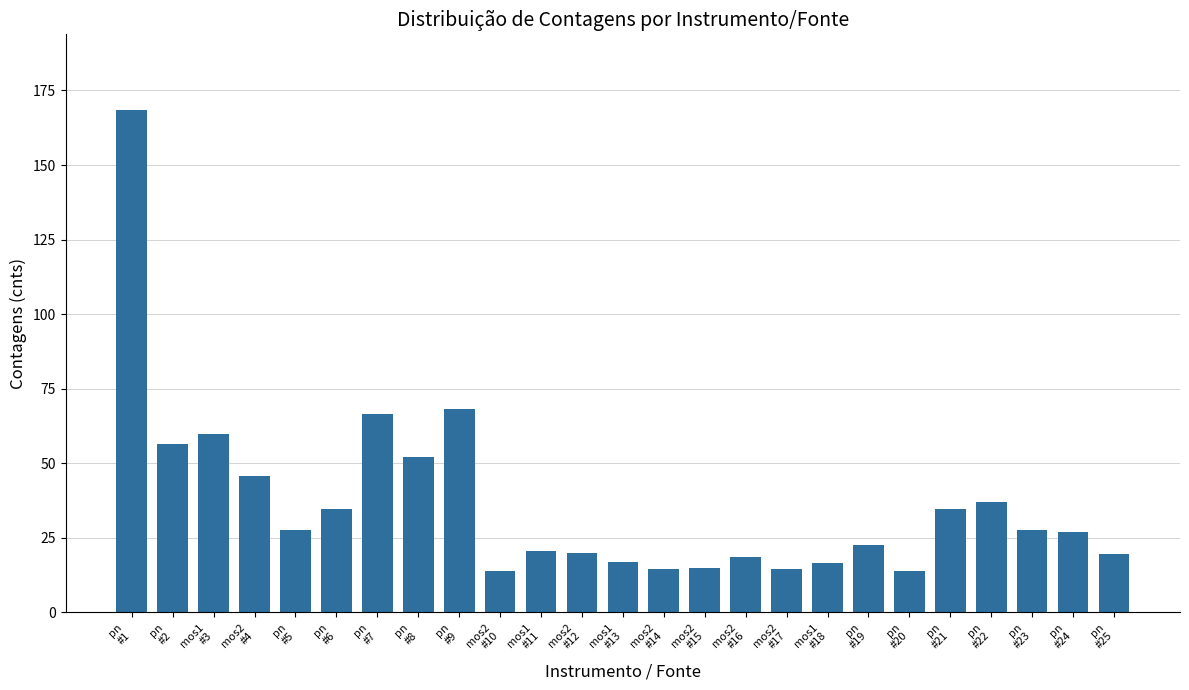

What is the sum of all values?

911.6